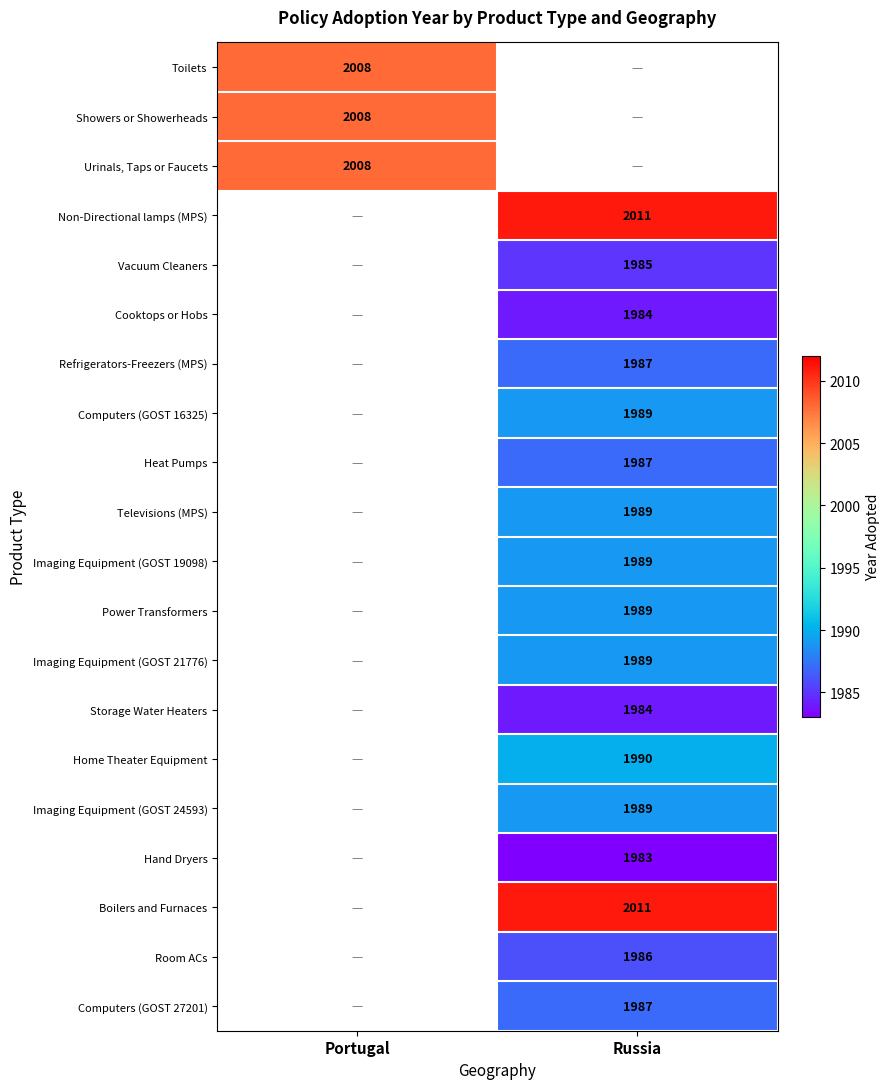

Between Portugal and Russia, which is larger?

Russia